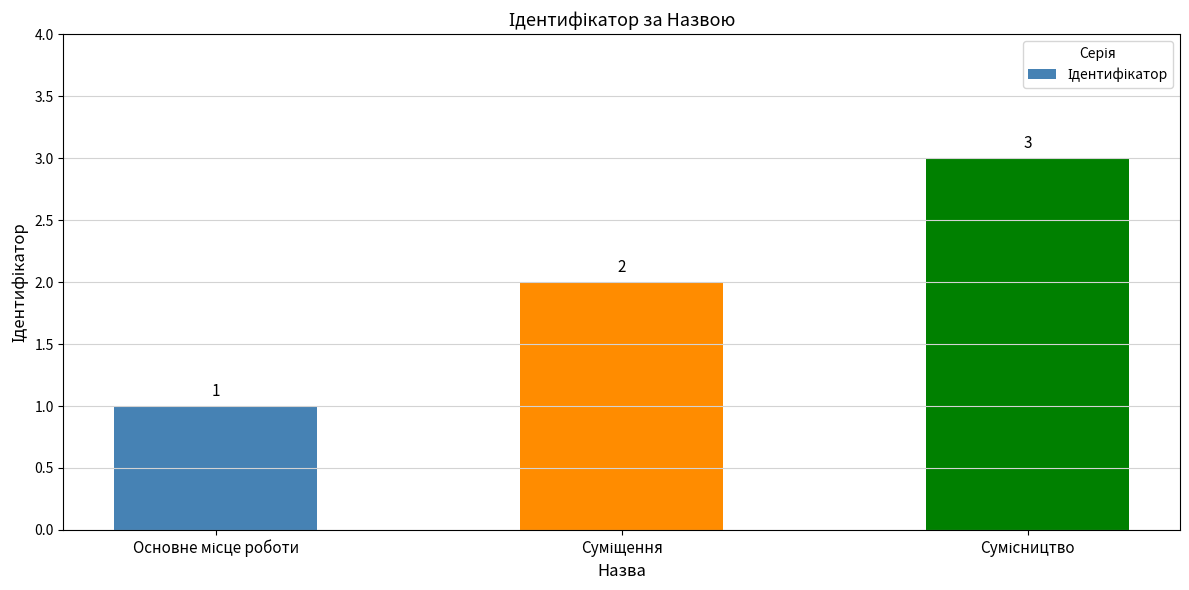

Count the values in the range 1 to 3.

3